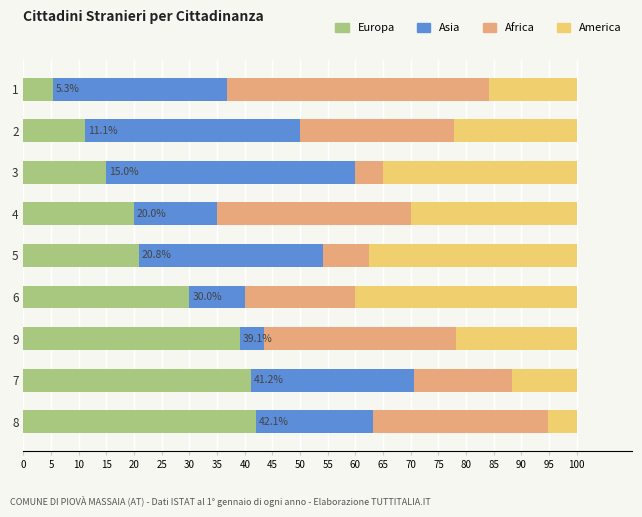

What are all the series names shown in the legend?

Europa, Asia, Africa, America